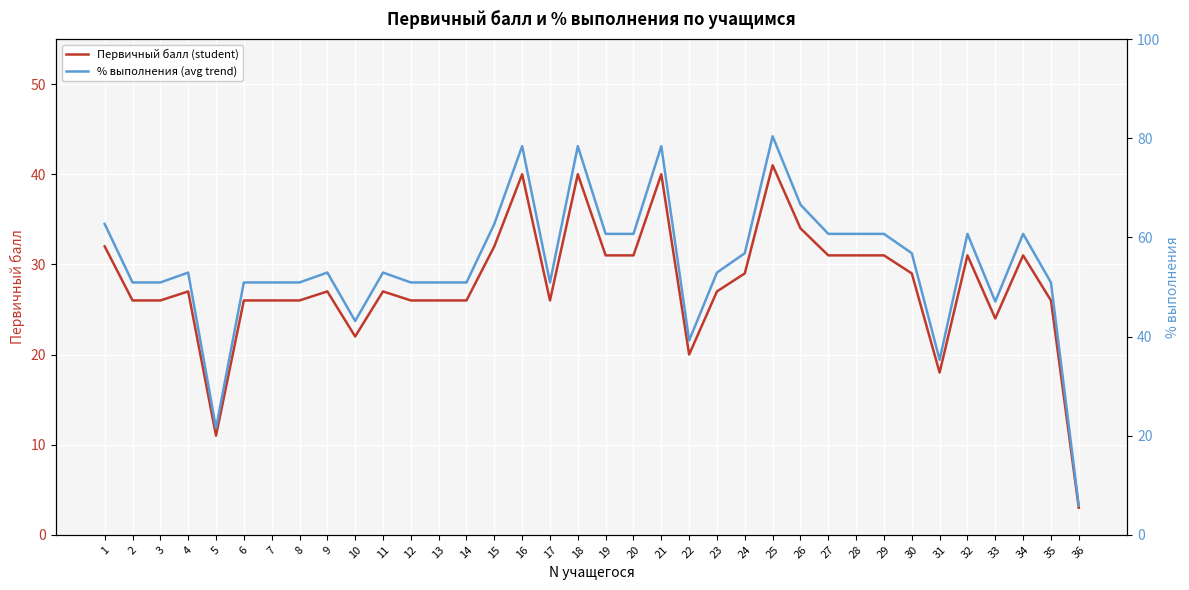

True or false: Первичный балл (student) and % выполнения (avg trend) cross at least once.

False